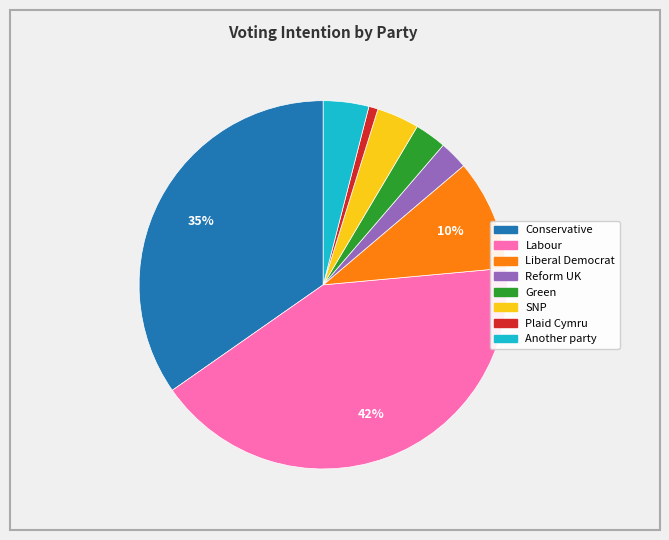

How many slices are in this pie chart?

8